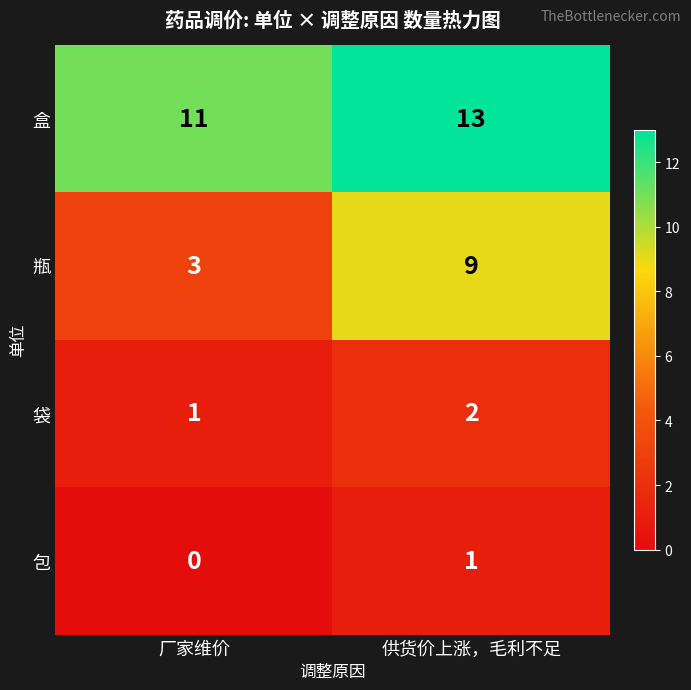

Rank the series at 厂家维价 from highest to lowest value.

盒, 瓶, 袋, 包